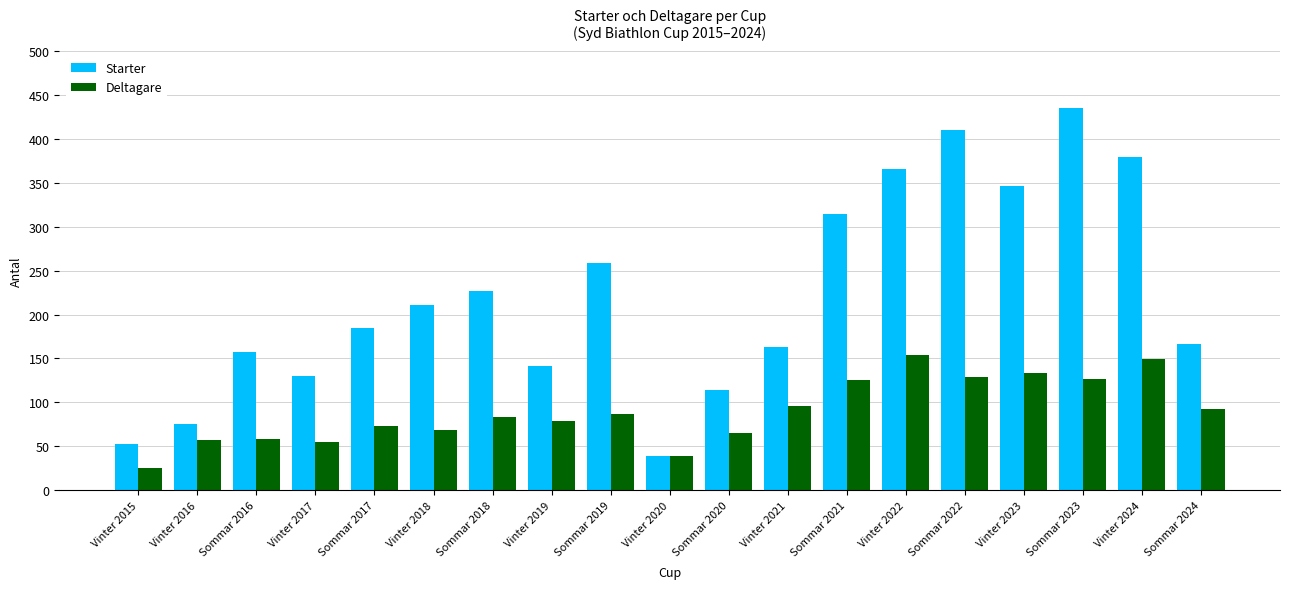

What is the difference between the highest and lowest values at Sommar 2021?

189